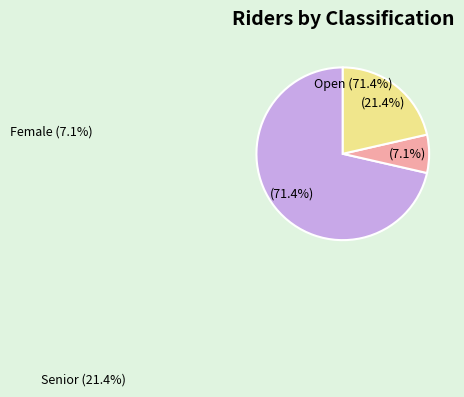

What is the total percentage of Open and Senior?

92.9%